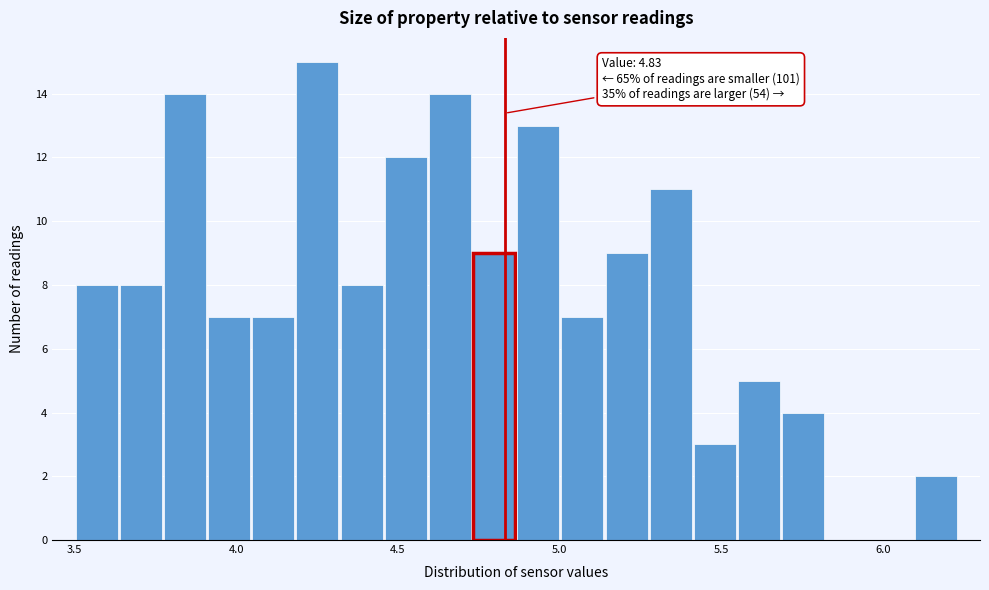

Read against the x-axis, roughly where is the centre of the tallest bar?

4.25